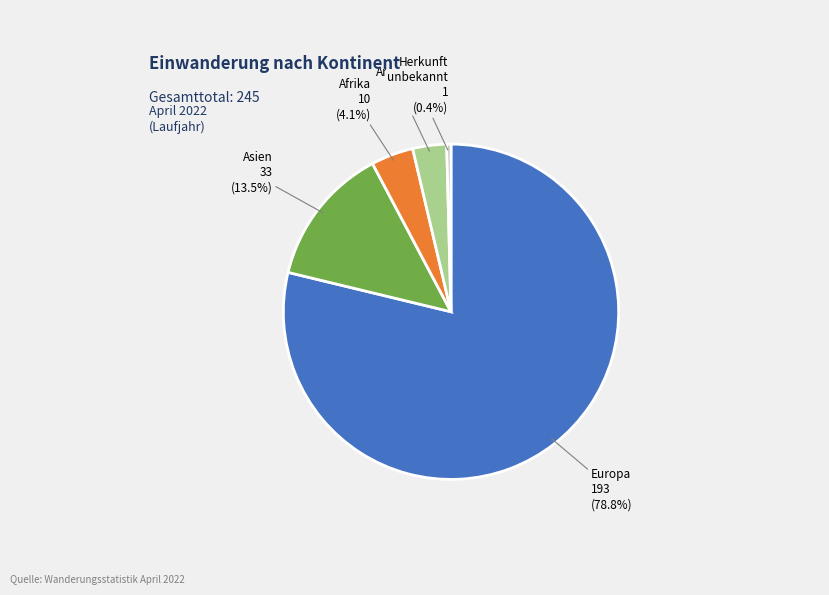

What is the smallest slice in the pie chart?

Herkunft unbekannt